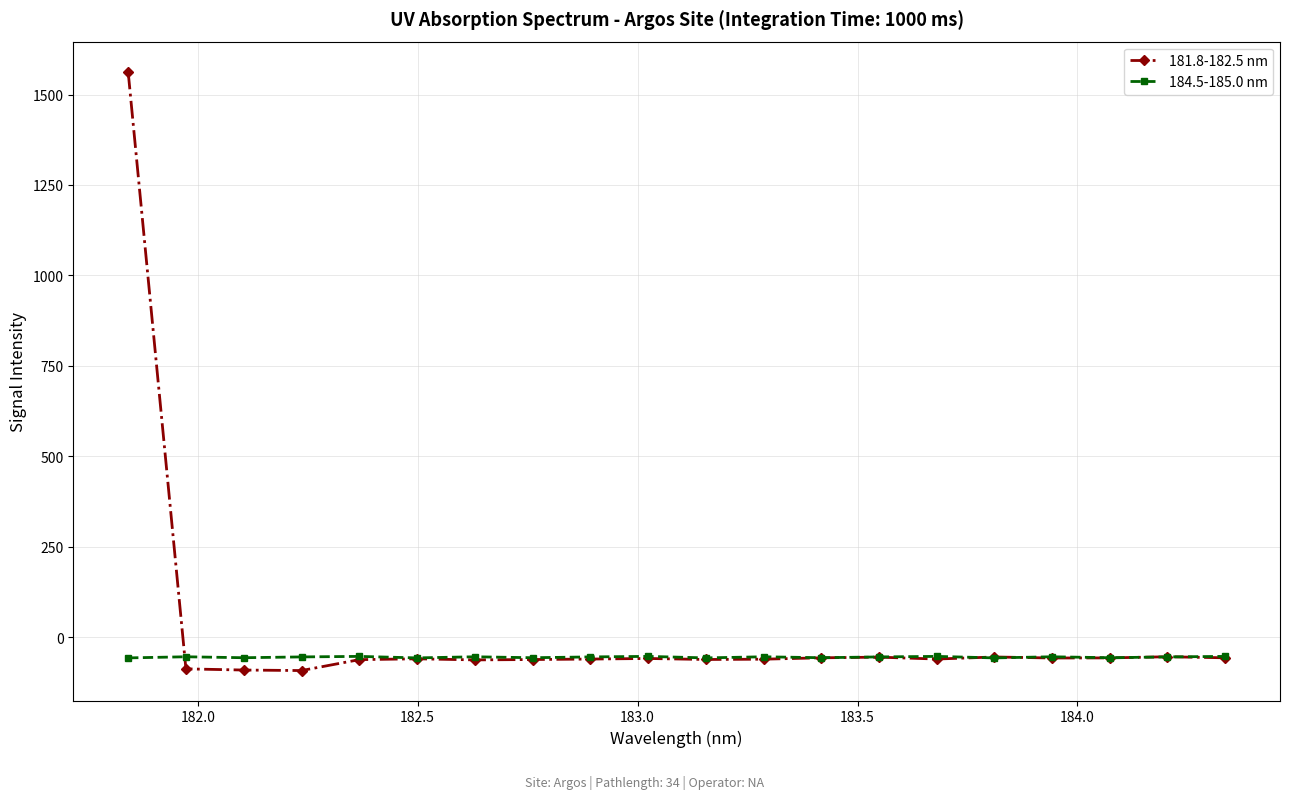

Which series has the largest range (max minus min)?

181.8-182.5 nm